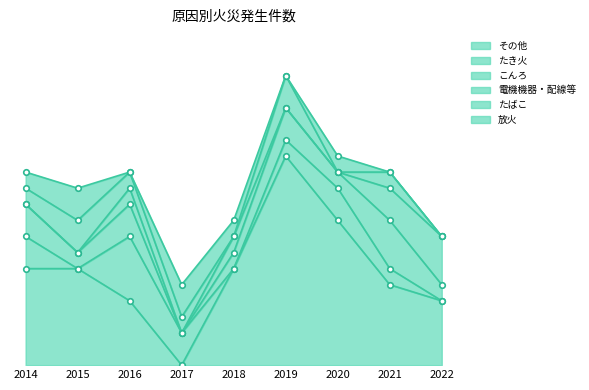

What is the spread (max minus min) of values at 2020?

9